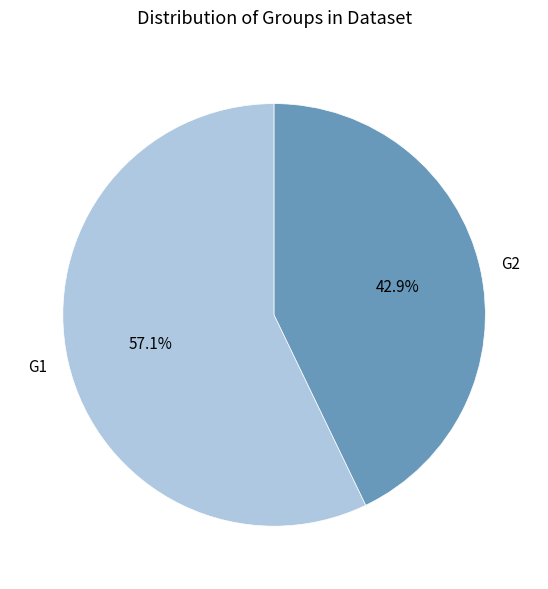

Approximately how many times larger is the value at G1 compared to G2?

1.3